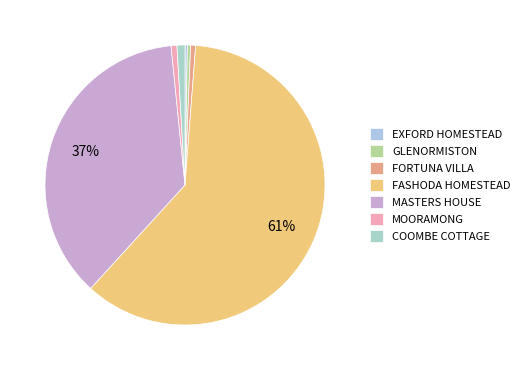

Rank the categories by value from highest to lowest.

FASHODA HOMESTEAD, MASTERS HOUSE, COOMBE COTTAGE, MOORAMONG, FORTUNA VILLA, GLENORMISTON, EXFORD HOMESTEAD